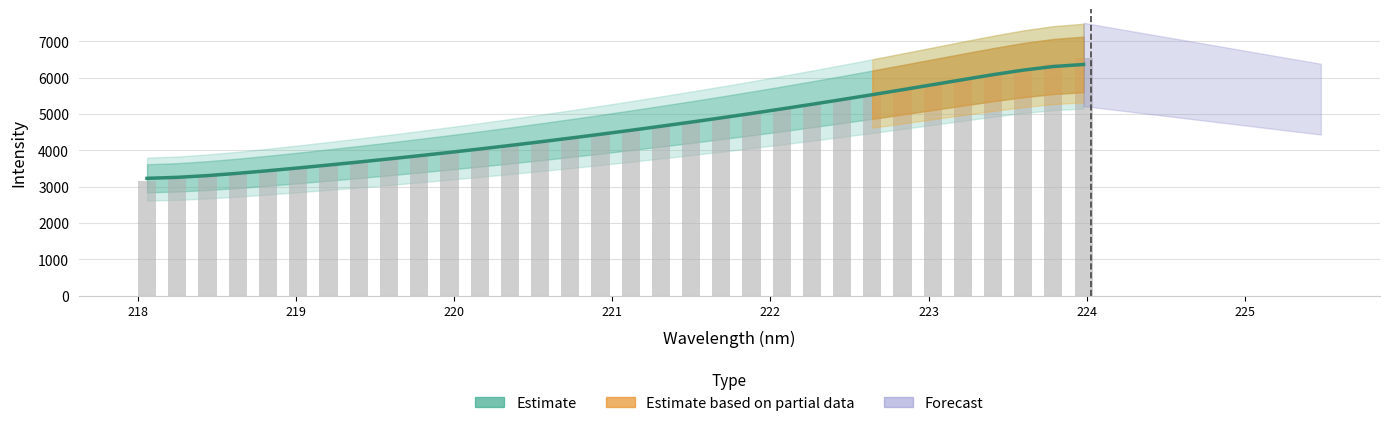

The value at 21 is 2331.0. True or false?

False